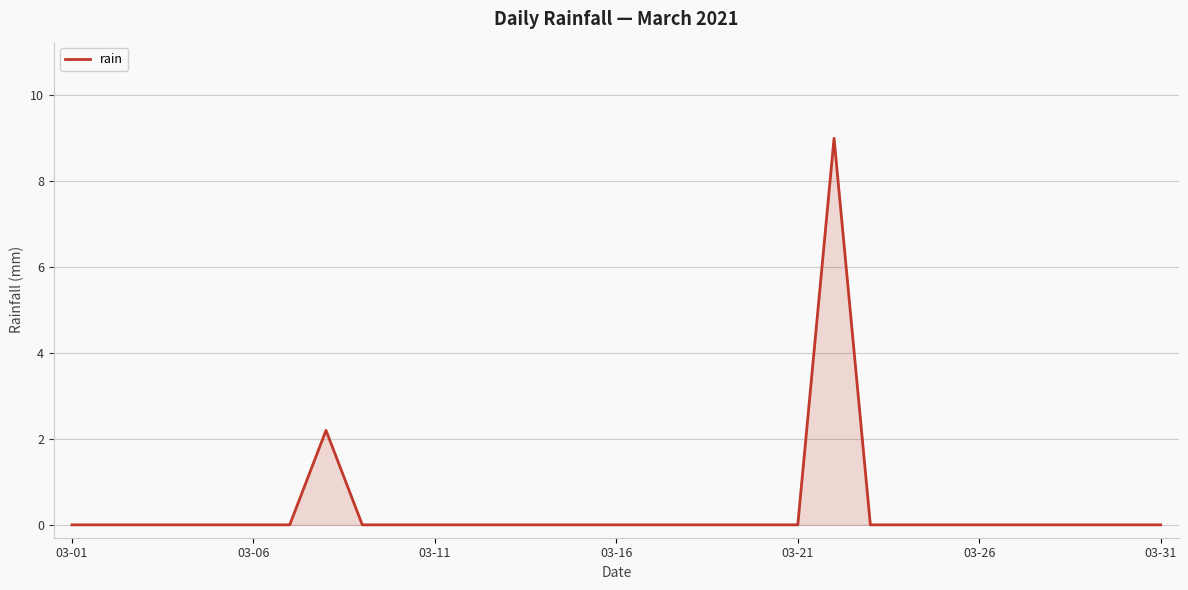

How many lines are shown in the chart?

1